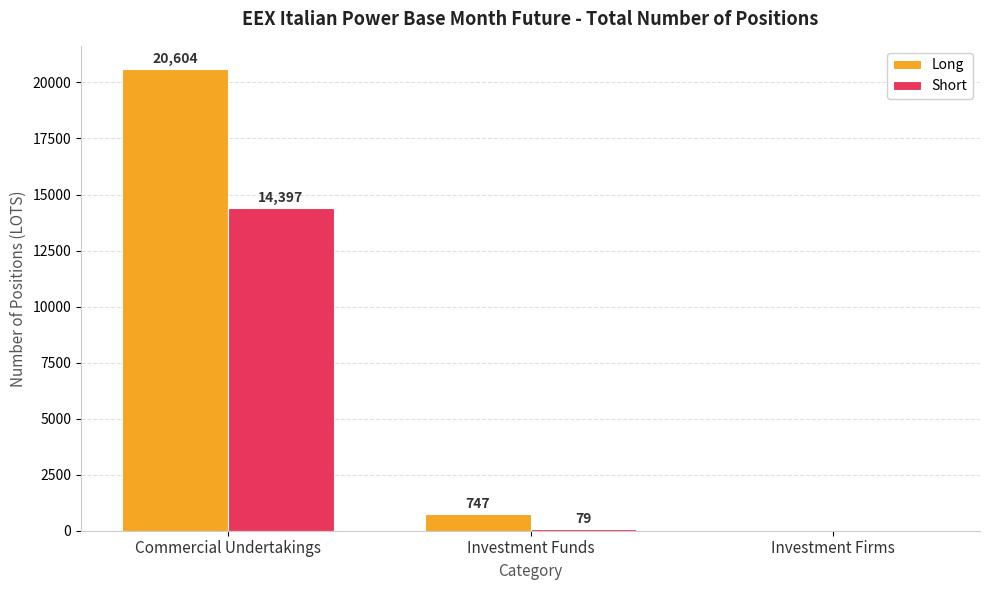

How many groups of bars are there?

3